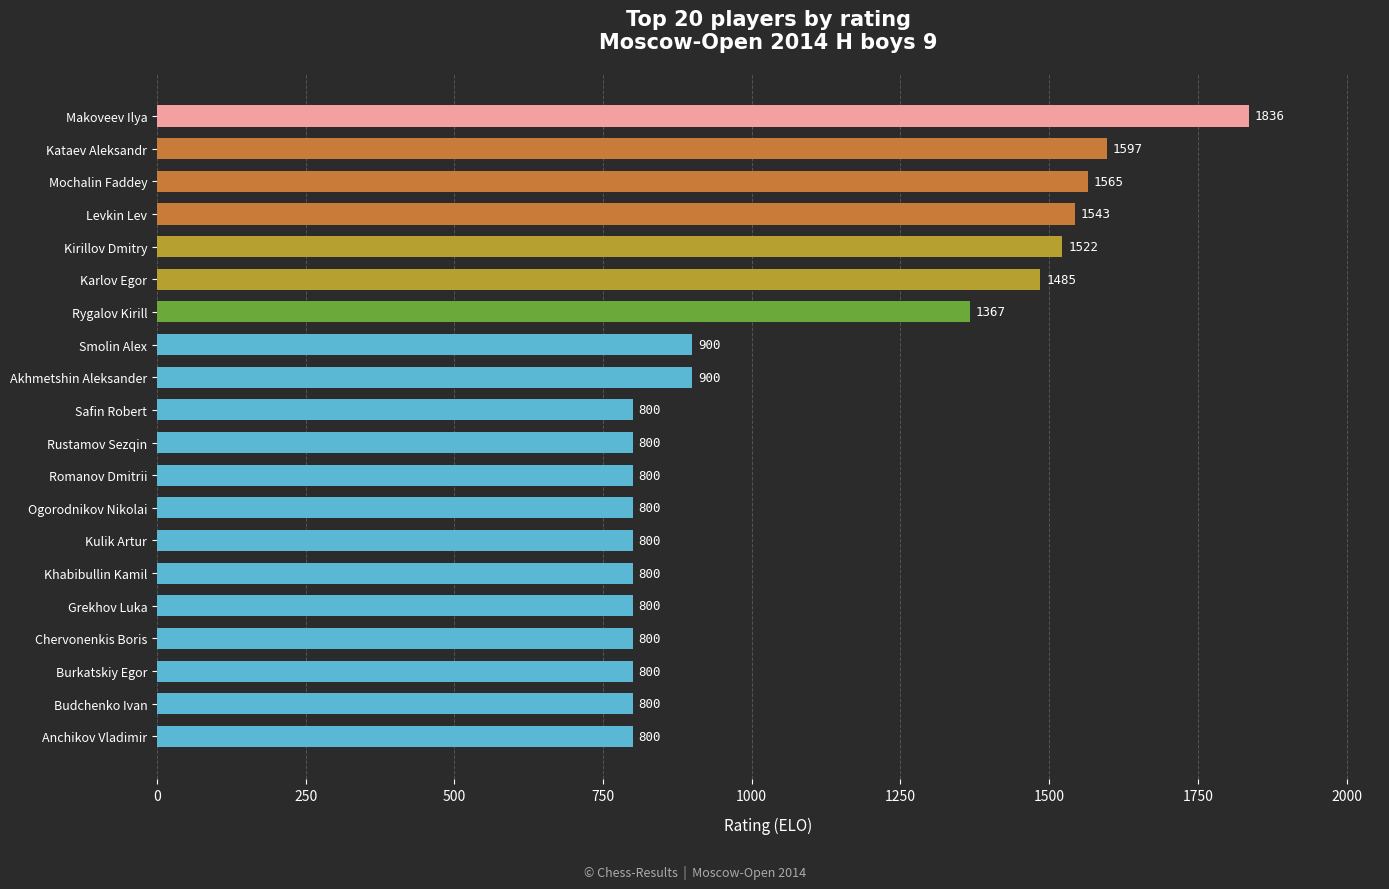

Reading bottom to top, extract all data points from this chart.

800	800	800	800	800	800	800	800	800	800	800	900	900	1367	1485	1522	1543	1565	1597	1836